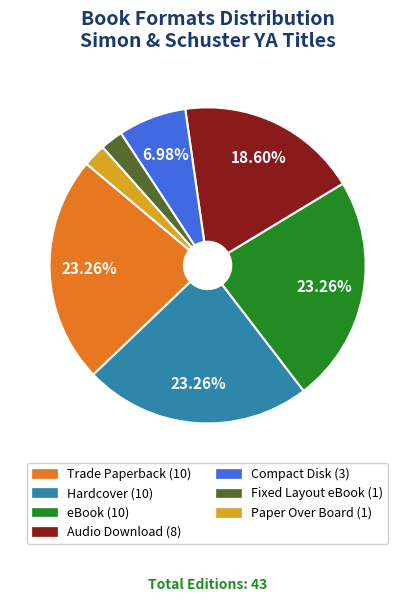

Does Compact Disk account for over 50% of the chart?

No